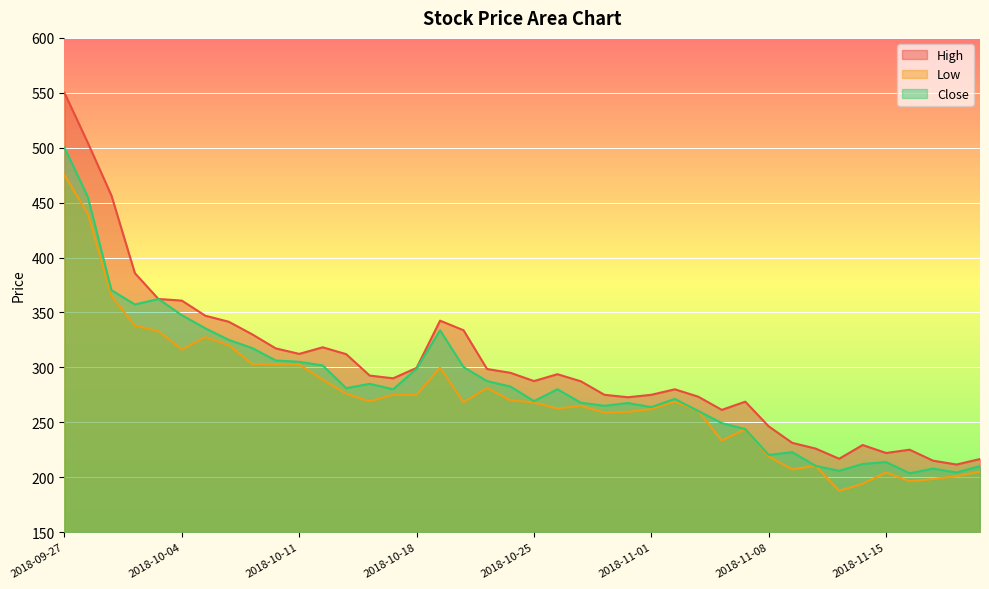

Which series has the largest total across all categories?

High